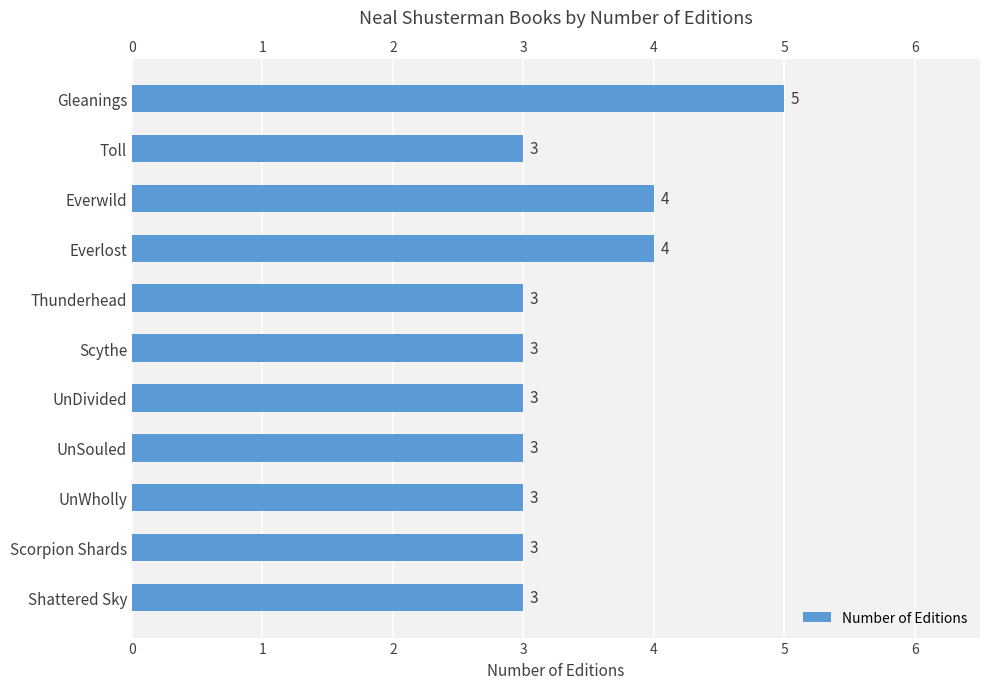

How many bars are there in total?

11